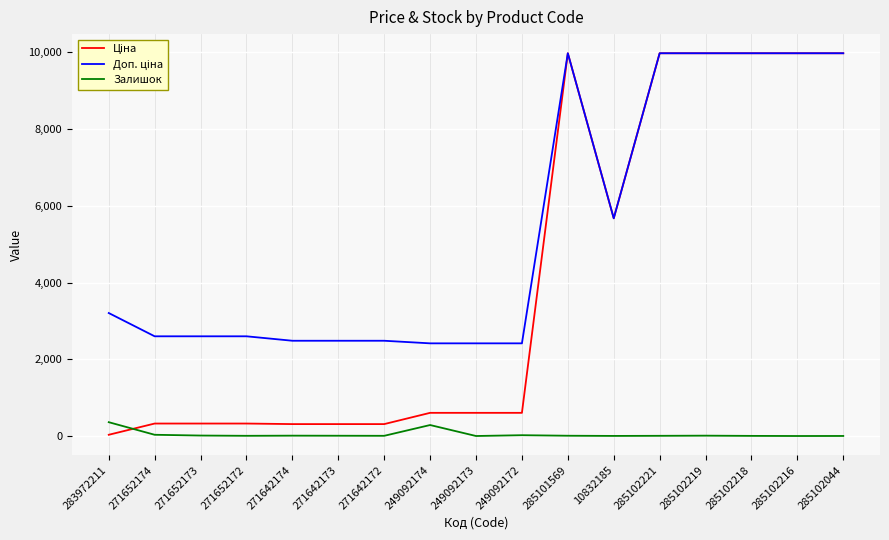

What is the total value across all series at 249092173?

3018.6